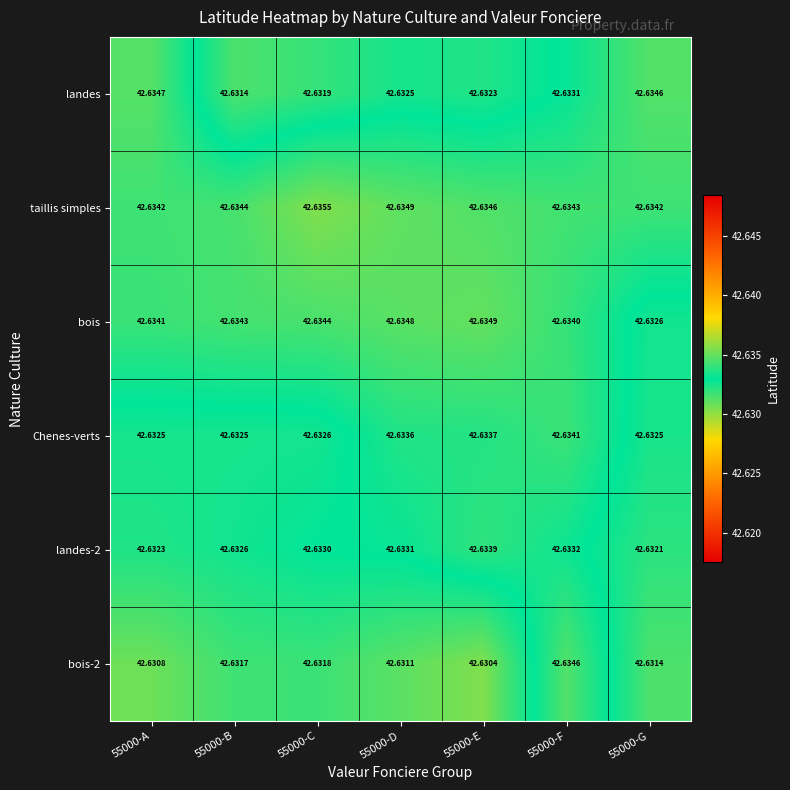

Between 55000-D and 55000-G, which series saw the biggest shift?

bois